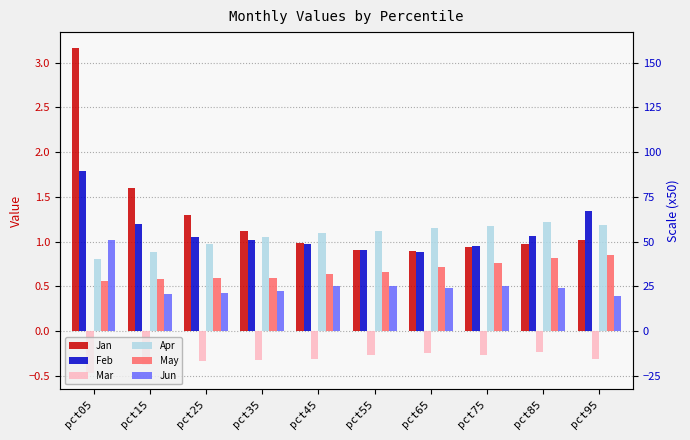

Is the value of Feb at pct65 greater than the value of May at pct35?

Yes